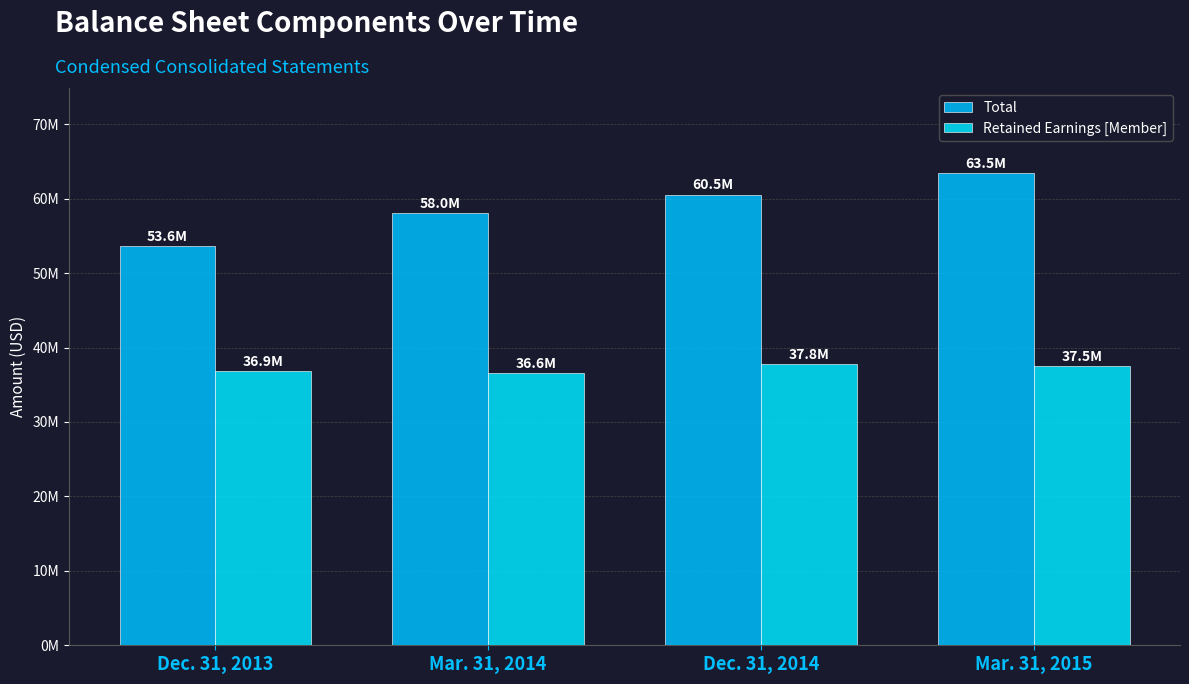

List the labels in order of Total value, largest first.

Mar. 31, 2015, Dec. 31, 2014, Mar. 31, 2014, Dec. 31, 2013